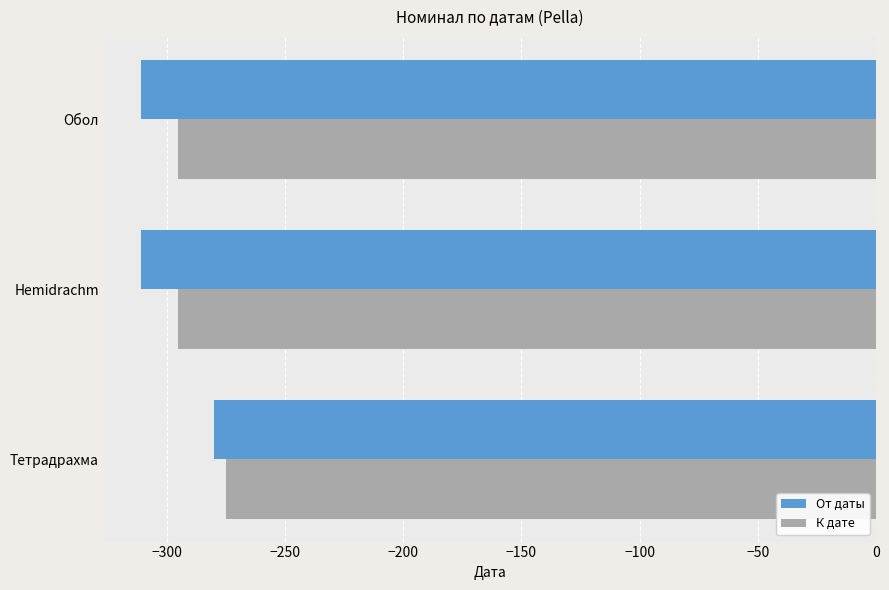

What is the minimum value for От даты?

-311